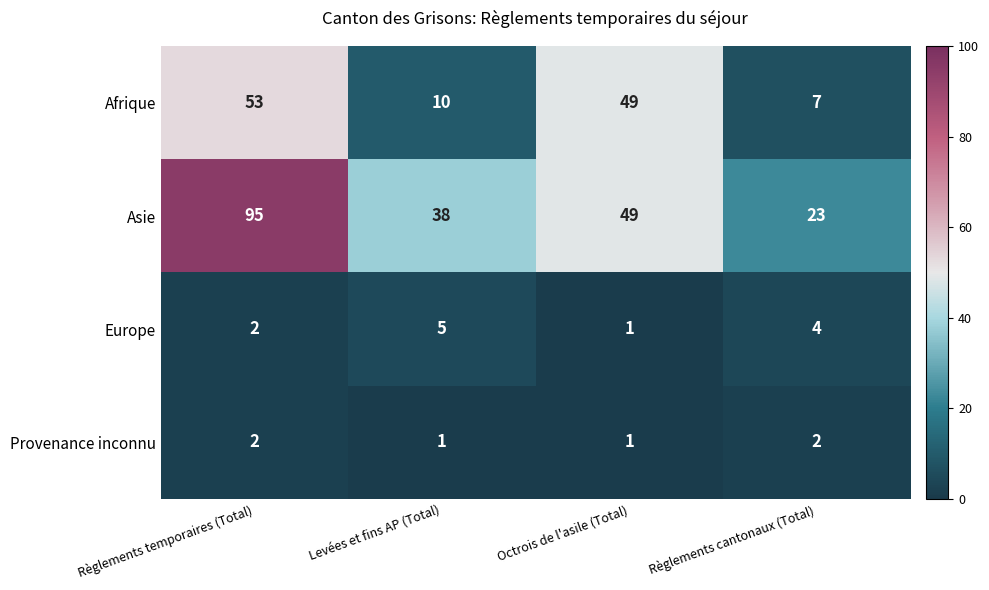

List the series in order of their peak value, highest first.

Asie, Afrique, Europe, Provenance inconnu